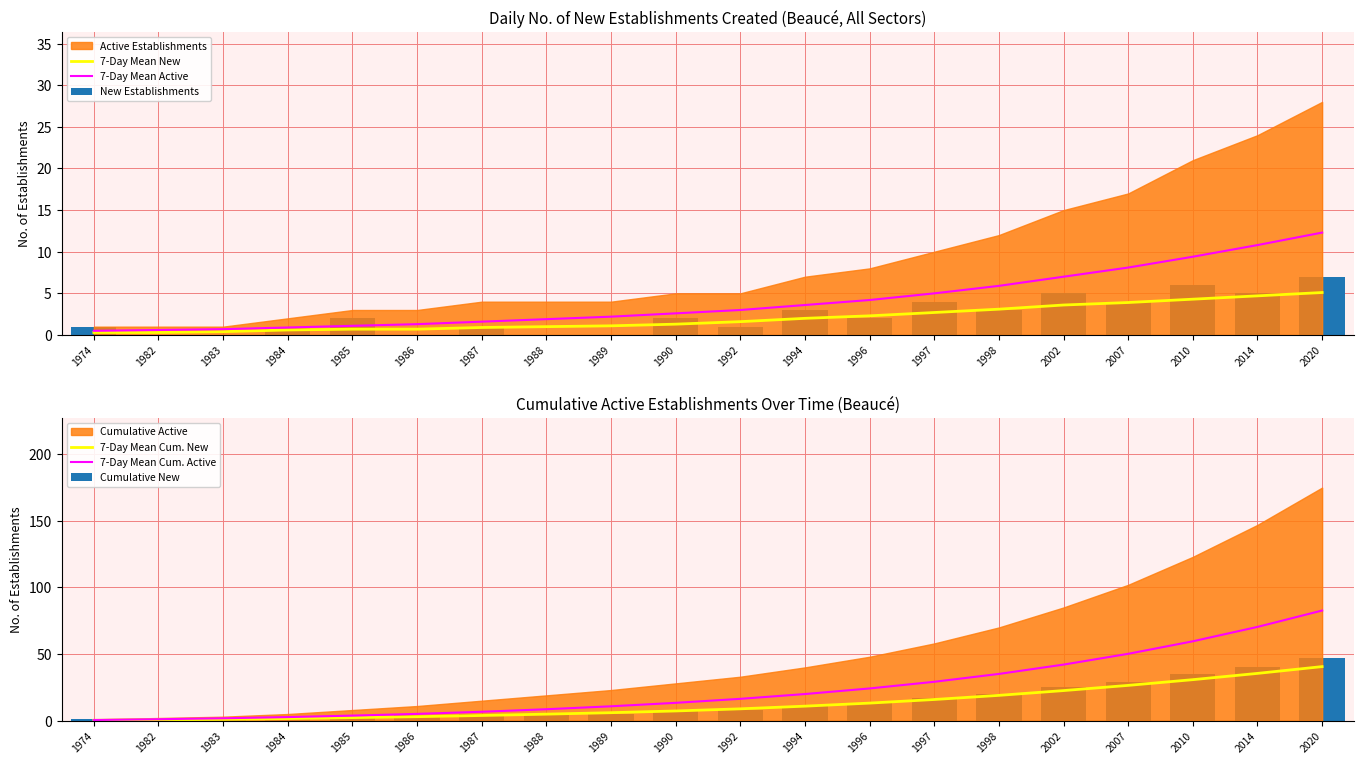

List the labels in order of 7-Day Mean New value, largest first.

2020, 2014, 2010, 2007, 2002, 1998, 1997, 1996, 1994, 1992, 1990, 1989, 1988, 1987, 1985, 1986, 1984, 1983, 1974, 1982